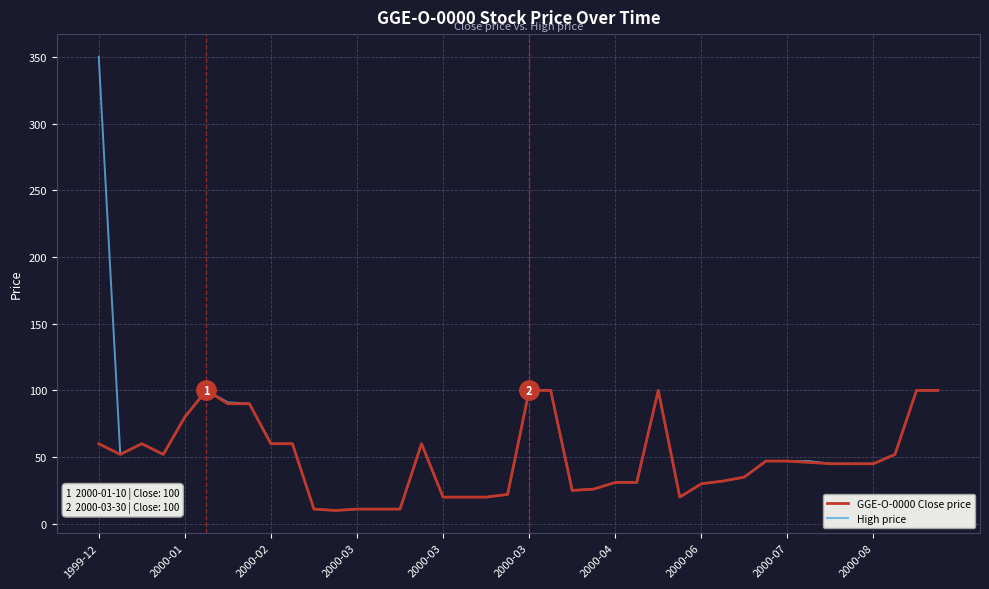

Rank the series by their maximum value, from highest to lowest.

High price, GGE-O-0000 Close price